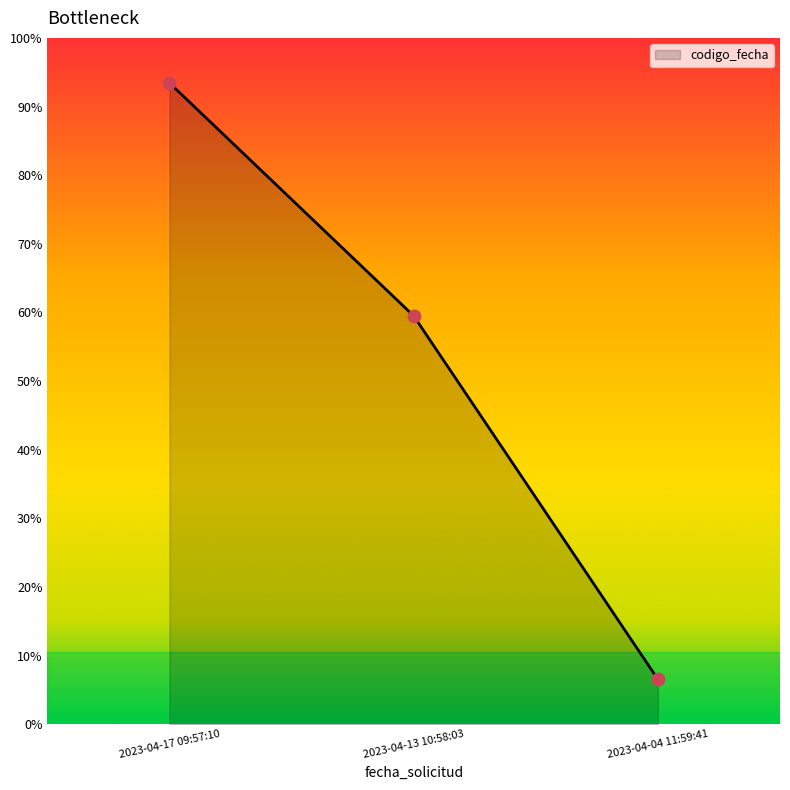

What is the change in value from 2023-04-17 09:57:10 to 2023-04-13 10:58:03?

-258507